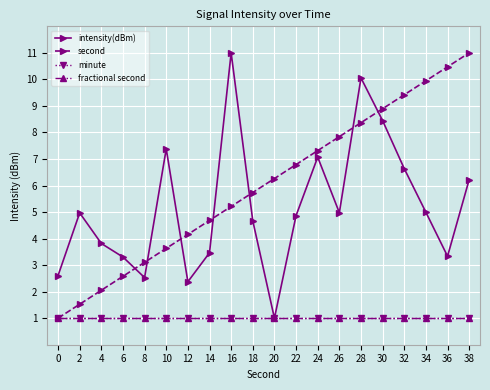

The second series shows 4.2 at 24. True or false?

False